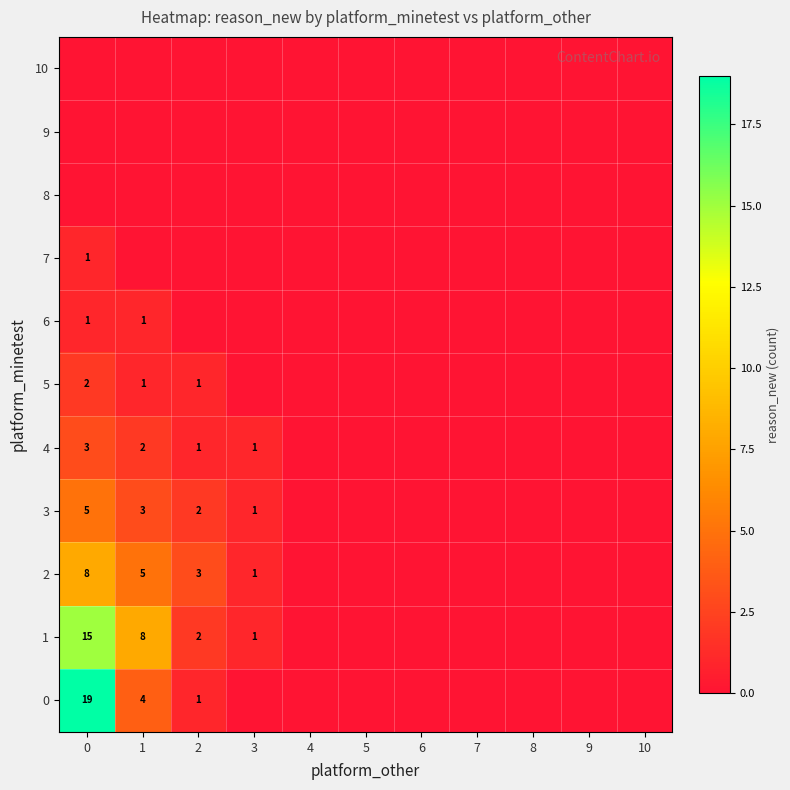

True or false: 4 has a value of 1 at 2.

True